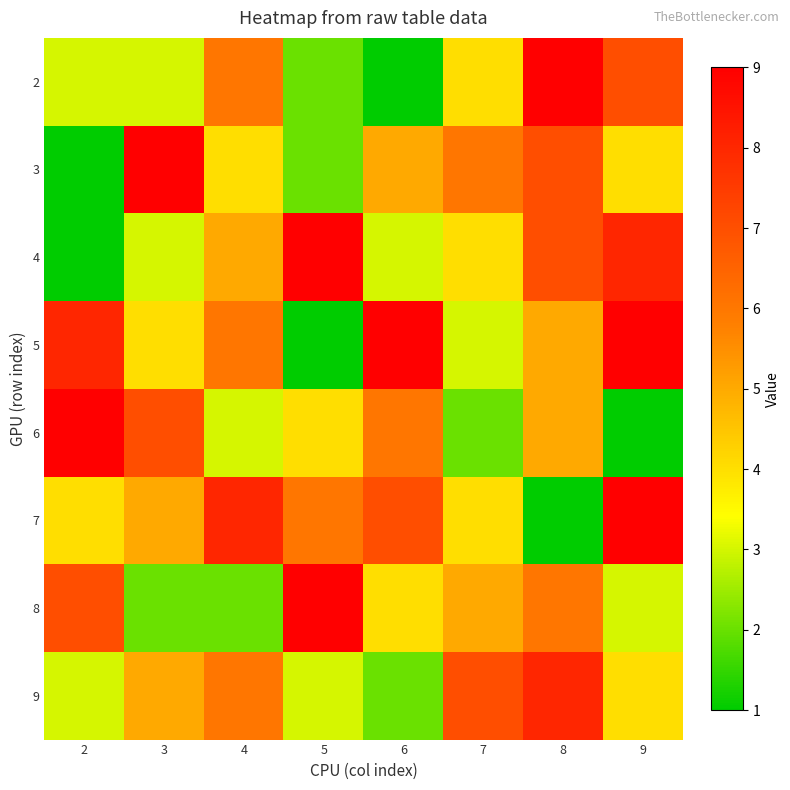

At which category does the chart reach its minimum across all series?

6